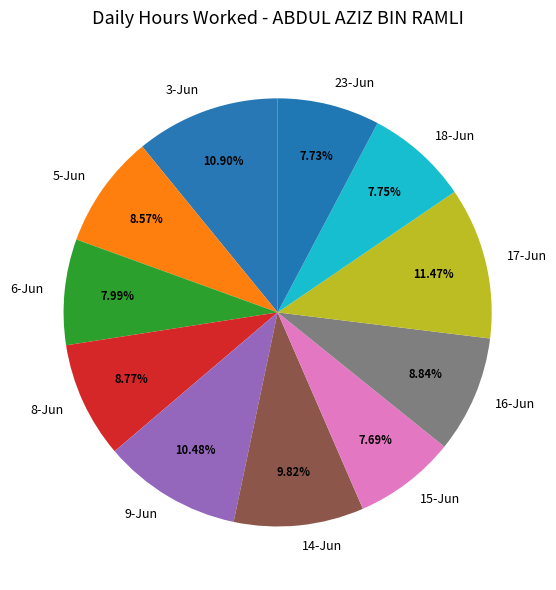

What is the largest slice in the pie chart?

17-Jun